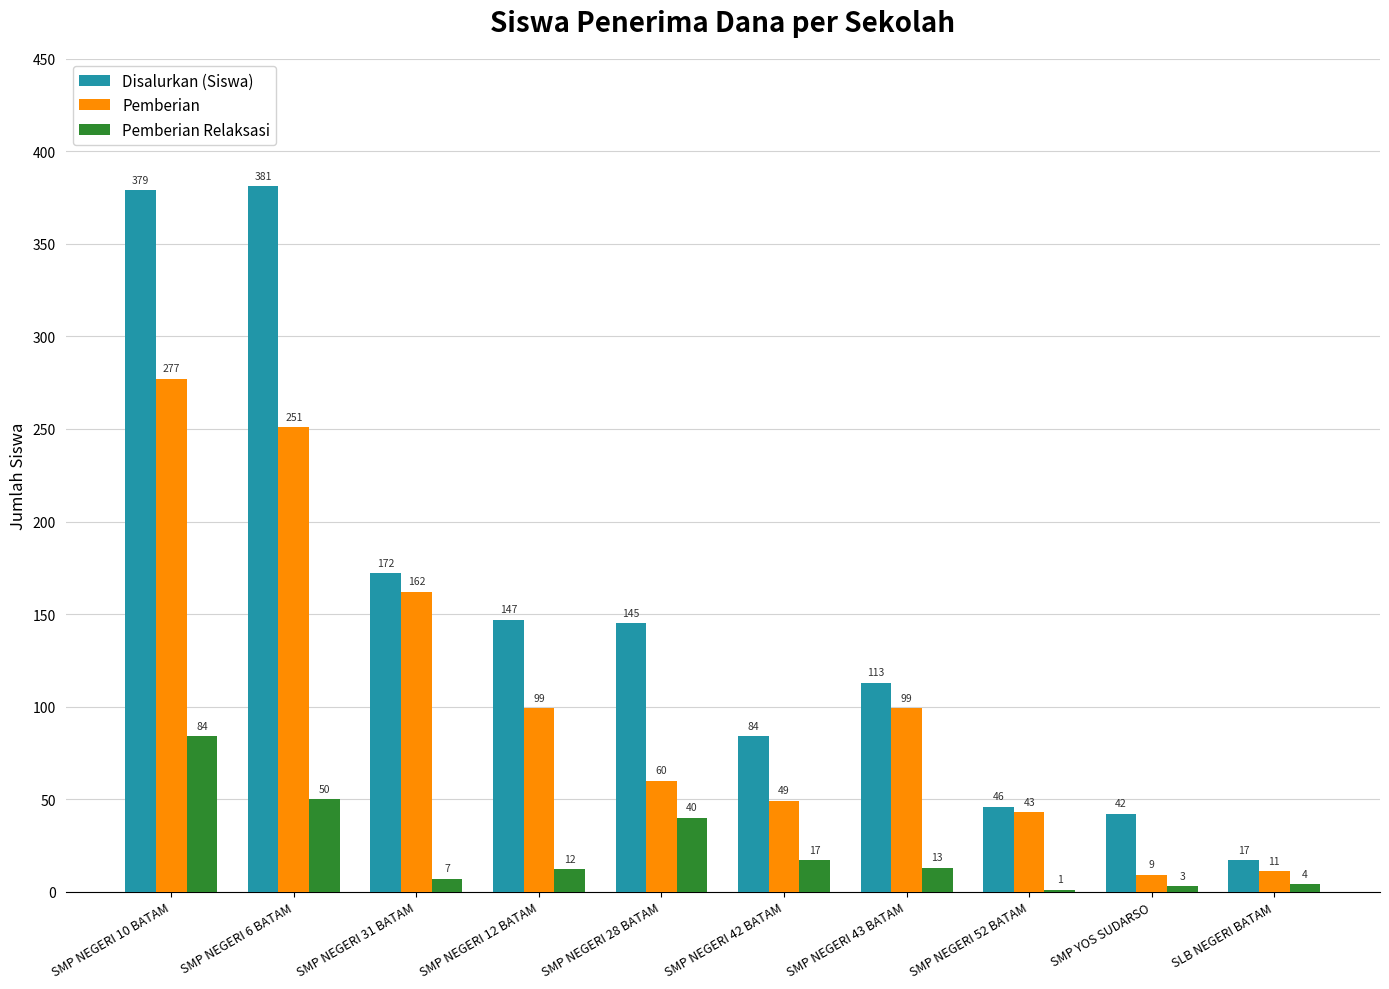

What is the sum of the Pemberian values at SMP NEGERI 28 BATAM and SMP NEGERI 10 BATAM?

337